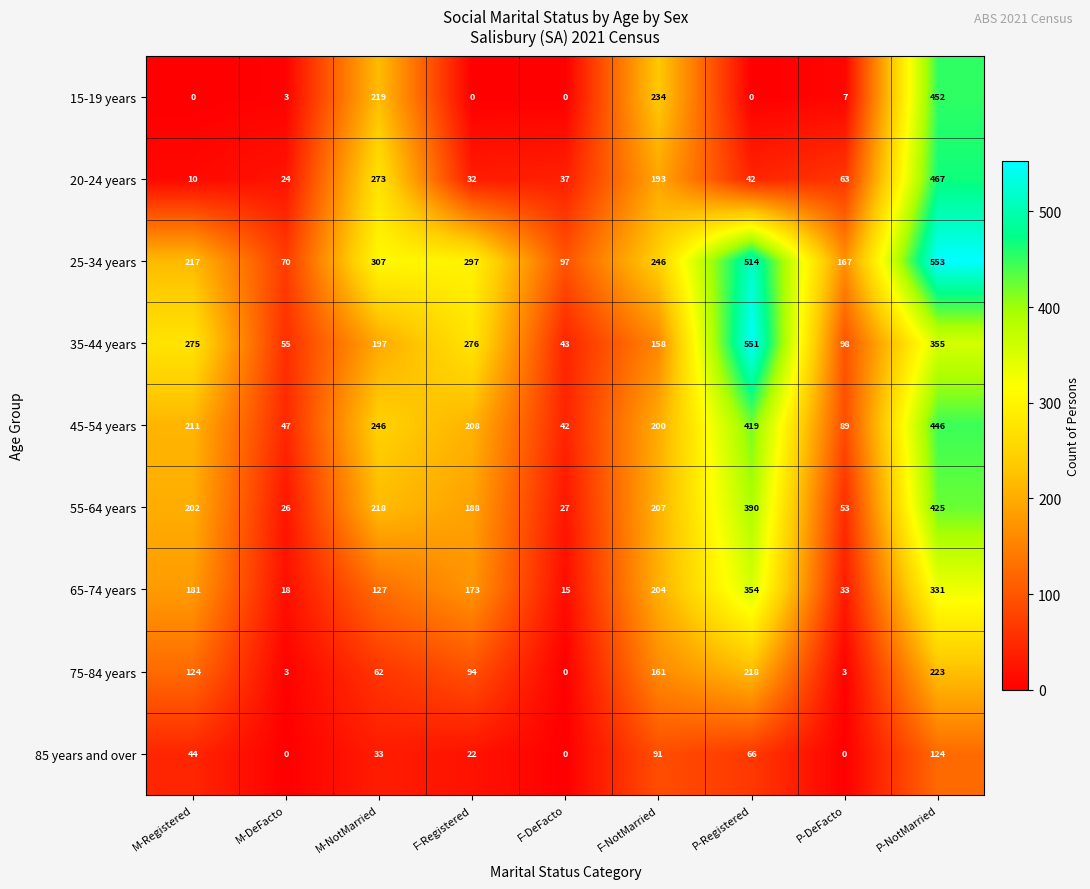

List the labels in order of 35-44 years value, largest first.

P-Registered, P-NotMarried, F-Registered, M-Registered, M-NotMarried, F-NotMarried, P-DeFacto, M-DeFacto, F-DeFacto